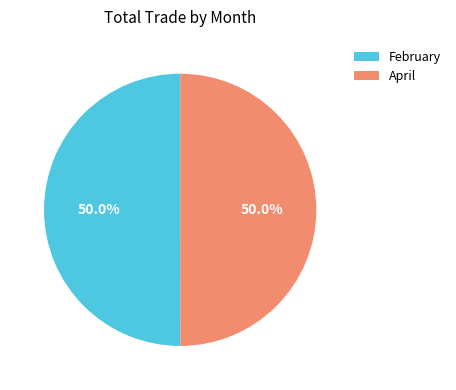

Do April and February together represent more than half of the pie?

Yes